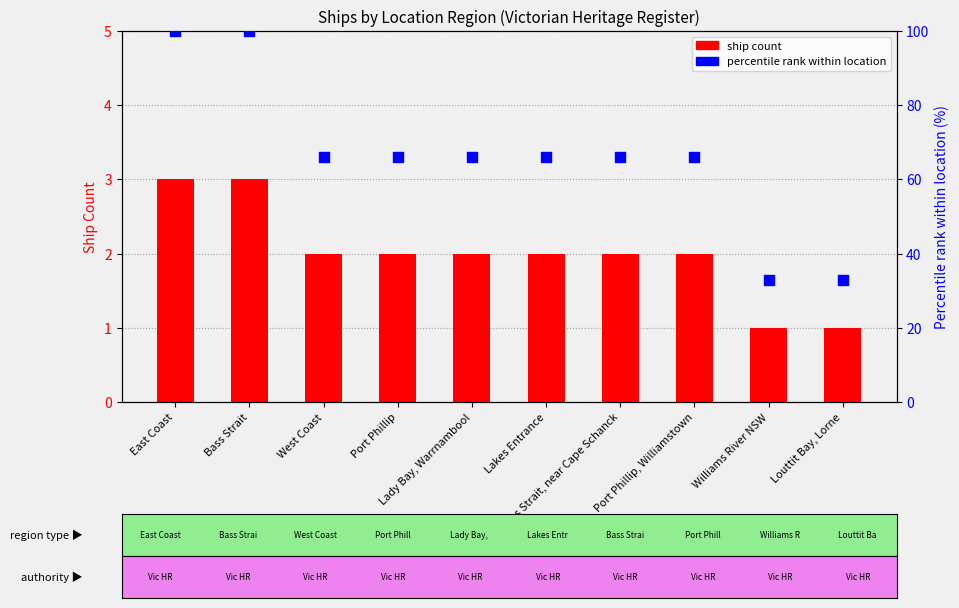

Which series contains the lowest Y value?

Ship Count